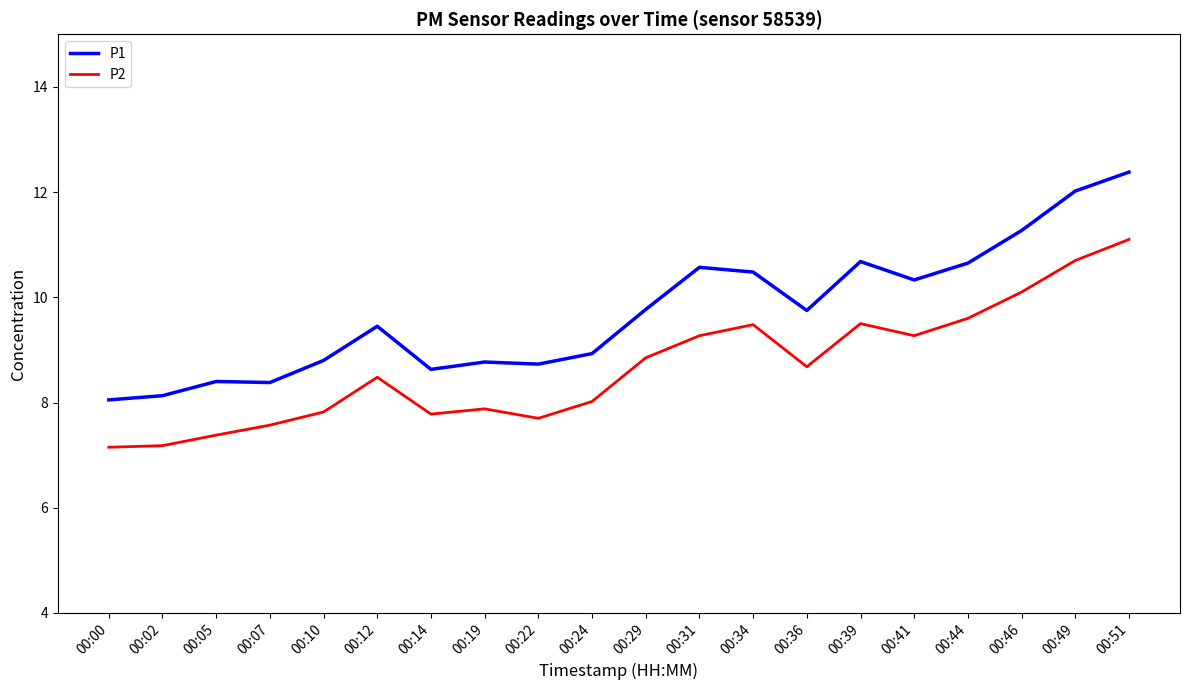

Is it true that P2 equals 15.3 at 00:31?

False